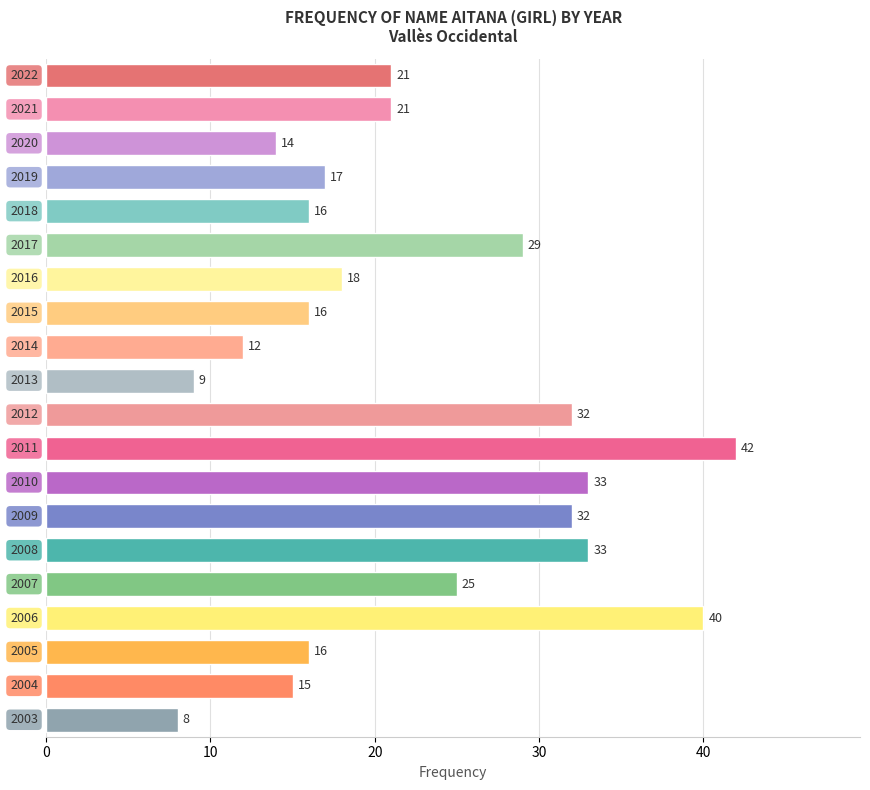

Reading top to bottom, extract all data points from this chart.

21	21	14	17	16	29	18	16	12	9	32	42	33	32	33	25	40	16	15	8